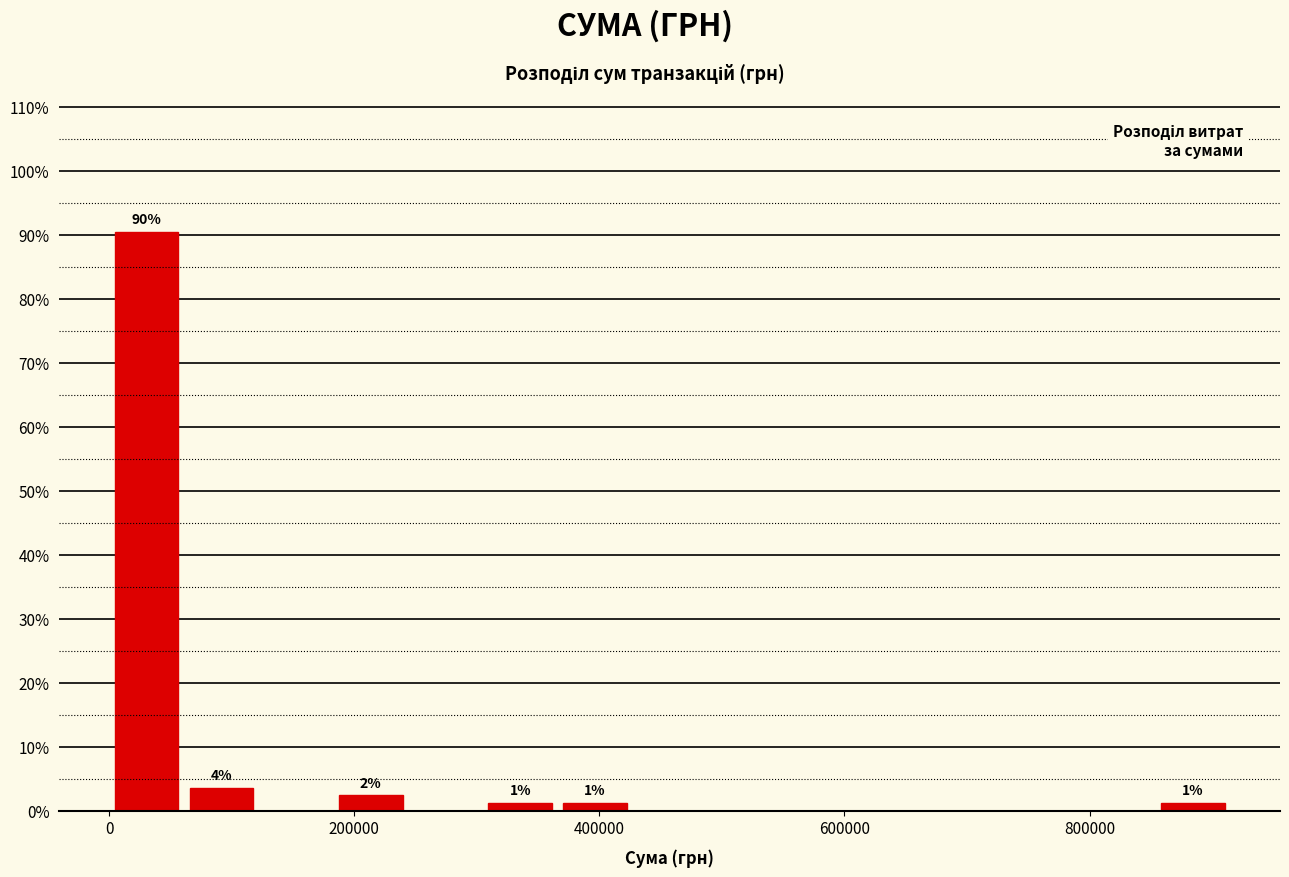

Read against the x-axis, roughly where is the centre of the tallest bar?

40000